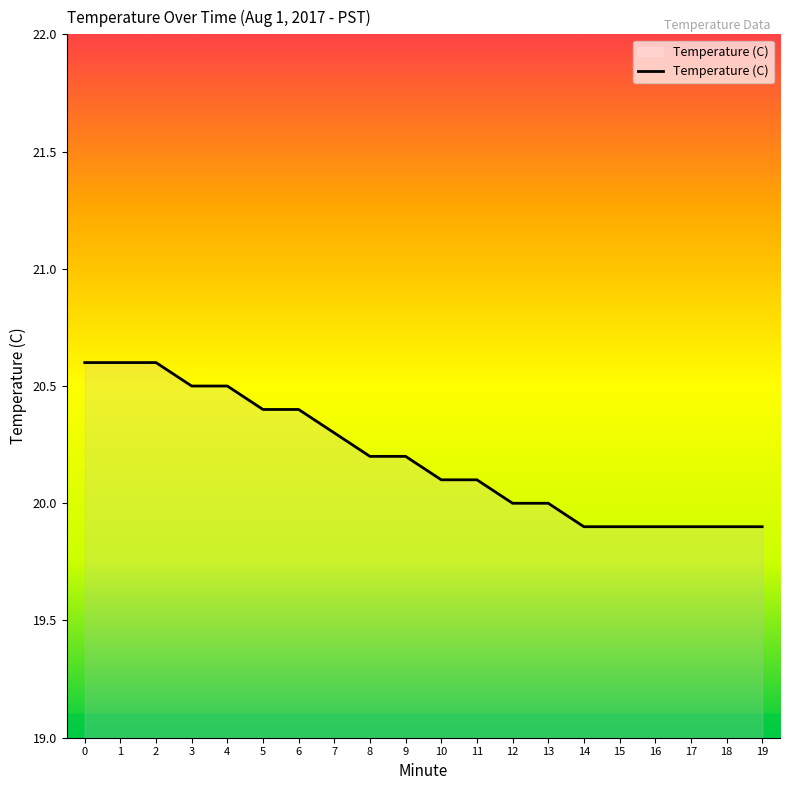

What is the sum of the values at 12 and 8?

40.2